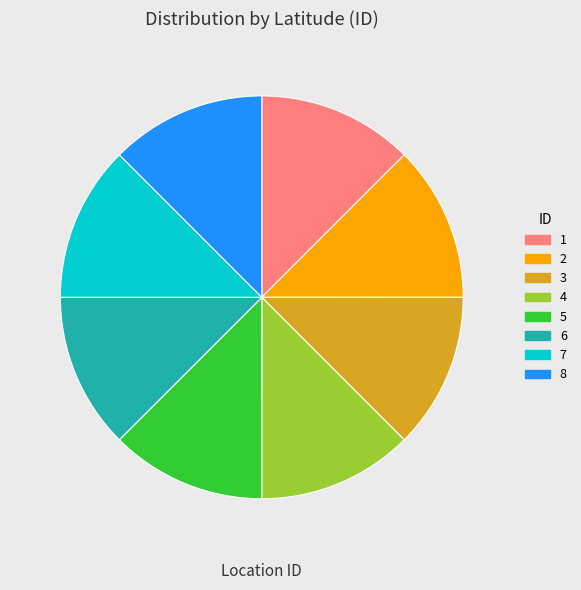

Is the sum of 8 and 1 greater than half?

No